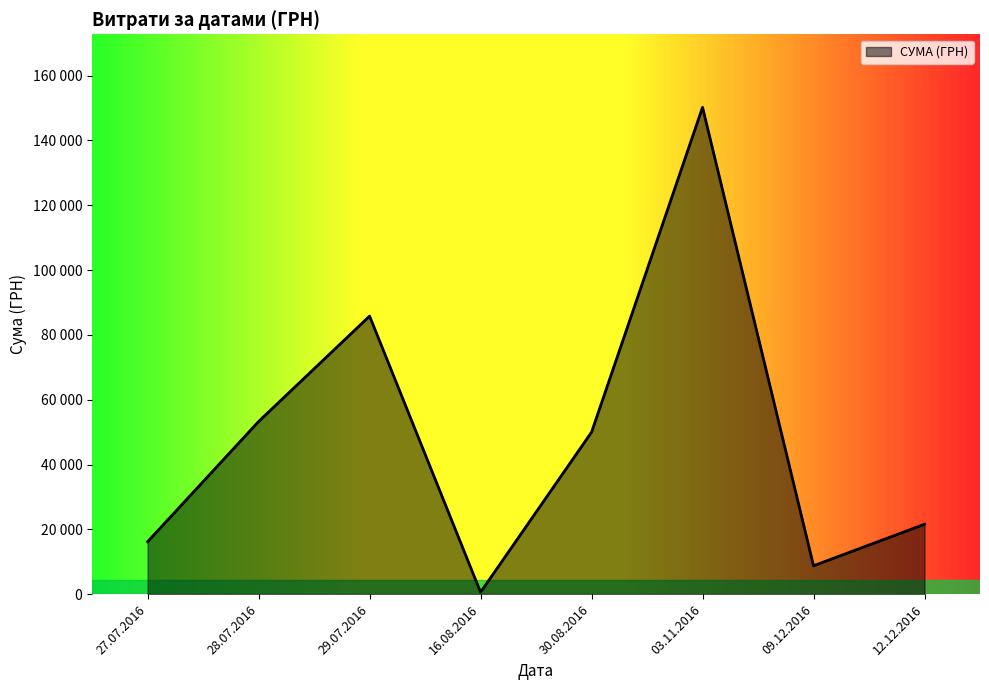

Is this an area chart (filled region under the line)?

Yes